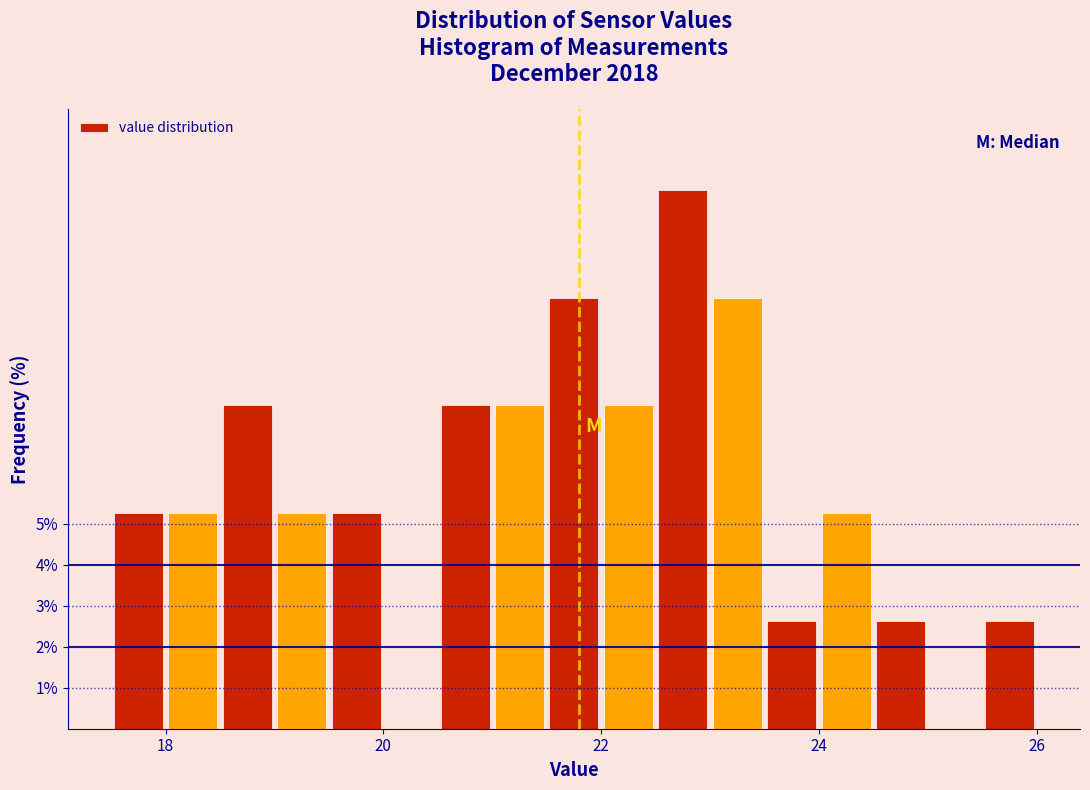

Around what value on the x-axis is the tallest bar? Give the approximate position of its centre, as read against the axis.

22.8